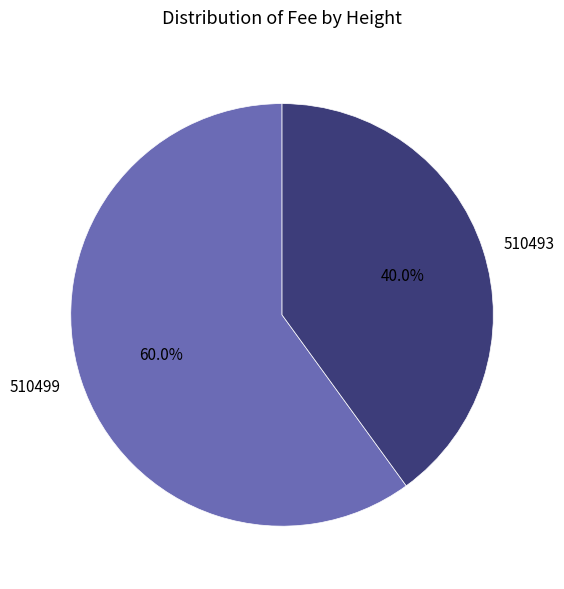

How many segments does this pie chart have?

2